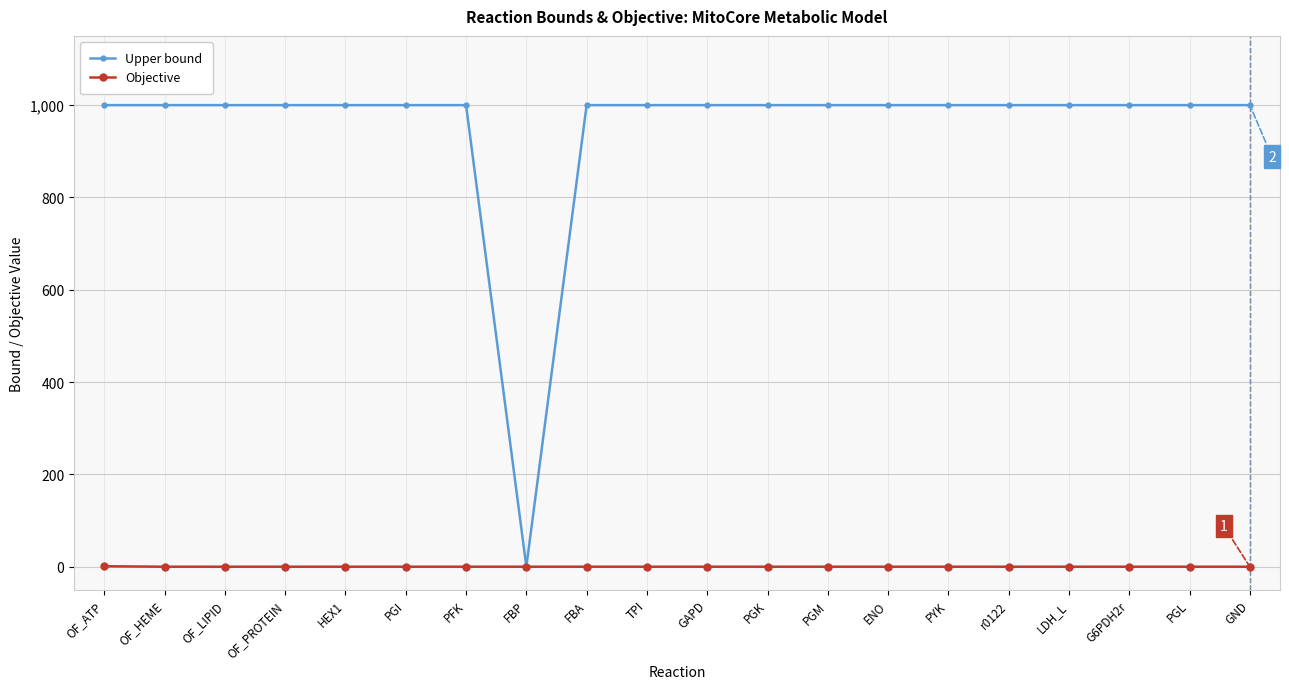

True or false: Objective has a value of 0 at PGI.

True